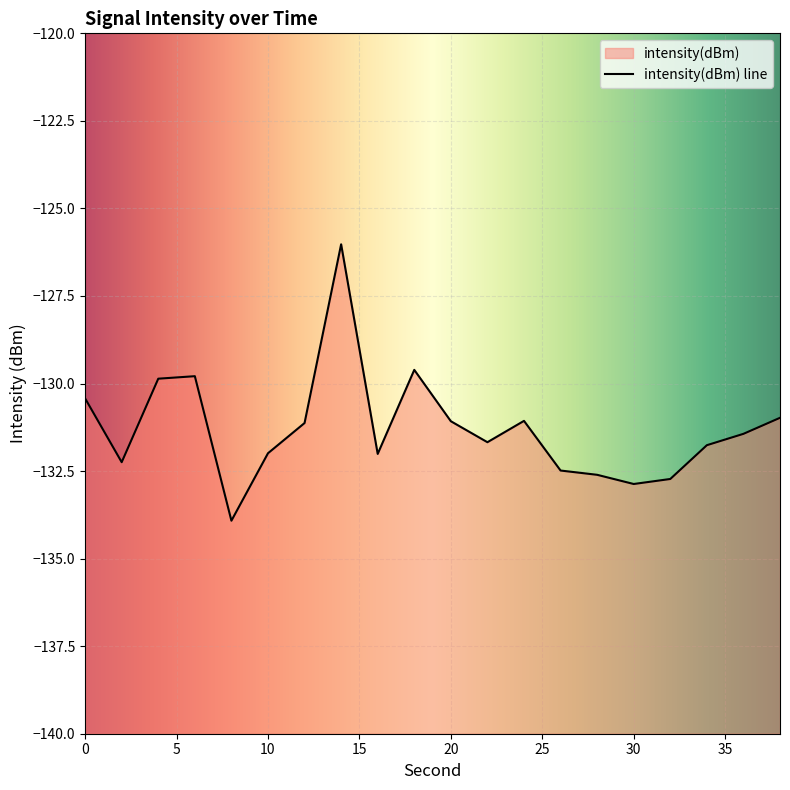

How many interior local peaks (higher than both neighbors) does the data have?

4